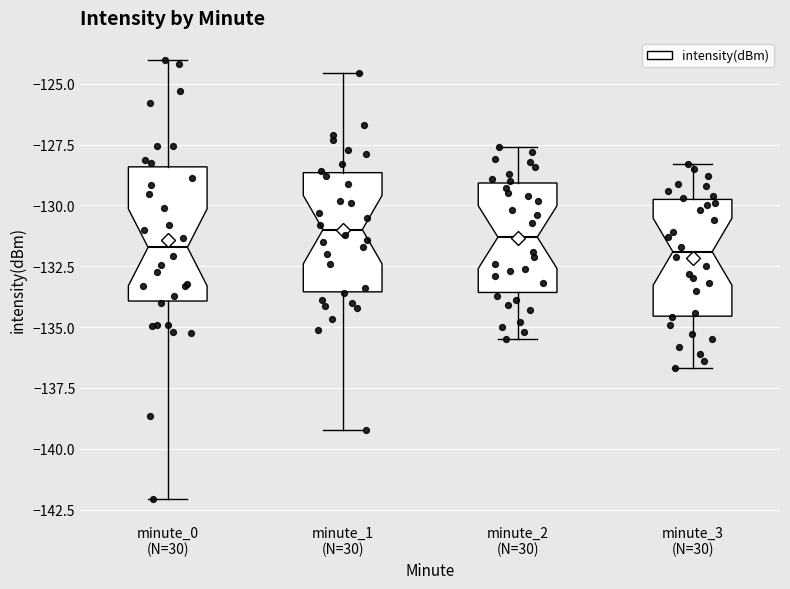

Where does the median line of the box for minute_1 (N=30) sit on the y-axis? The values are not printed on the chart, so give them approximately, as read against the axis.

-131.0